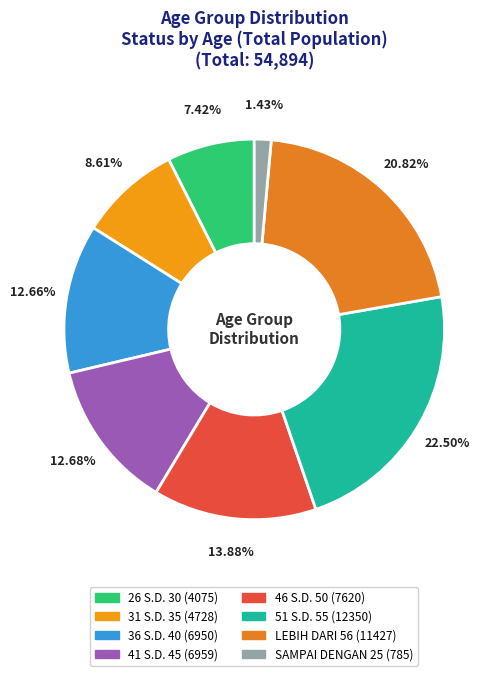

The SAMPAI DENGAN 25 slice represents 11% of the pie. True or false?

False